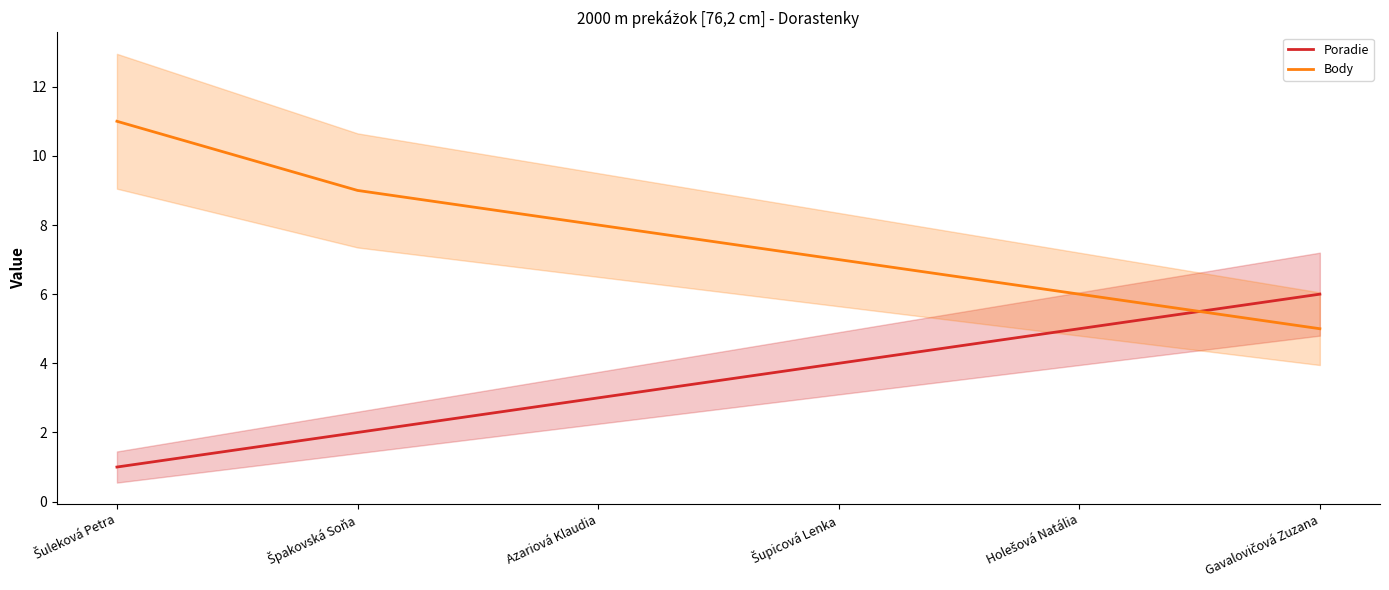

Is it true that Poradie equals 1 at Špakovská Soňa?

False